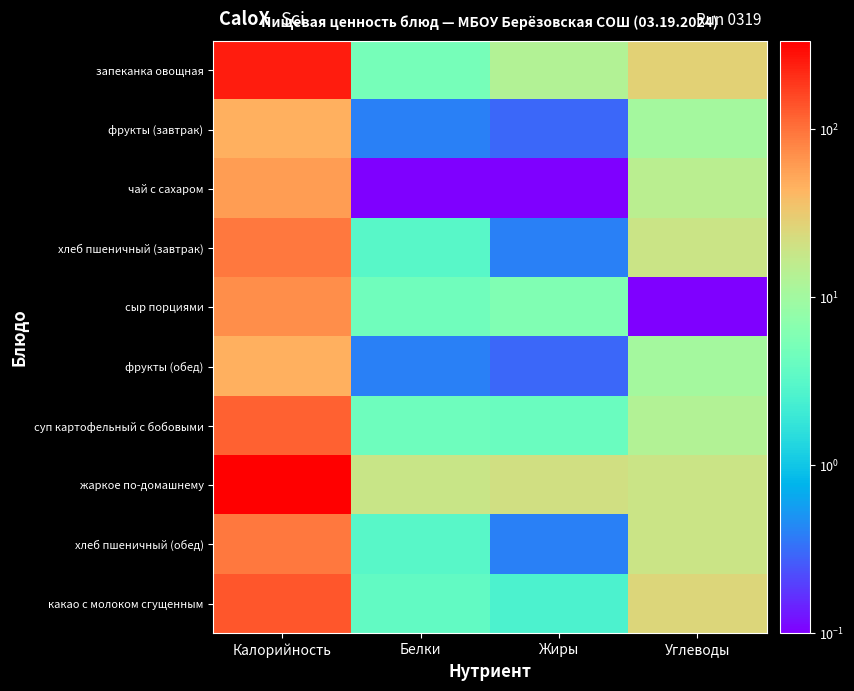

At how many categories does at least one series exceed 120?

1